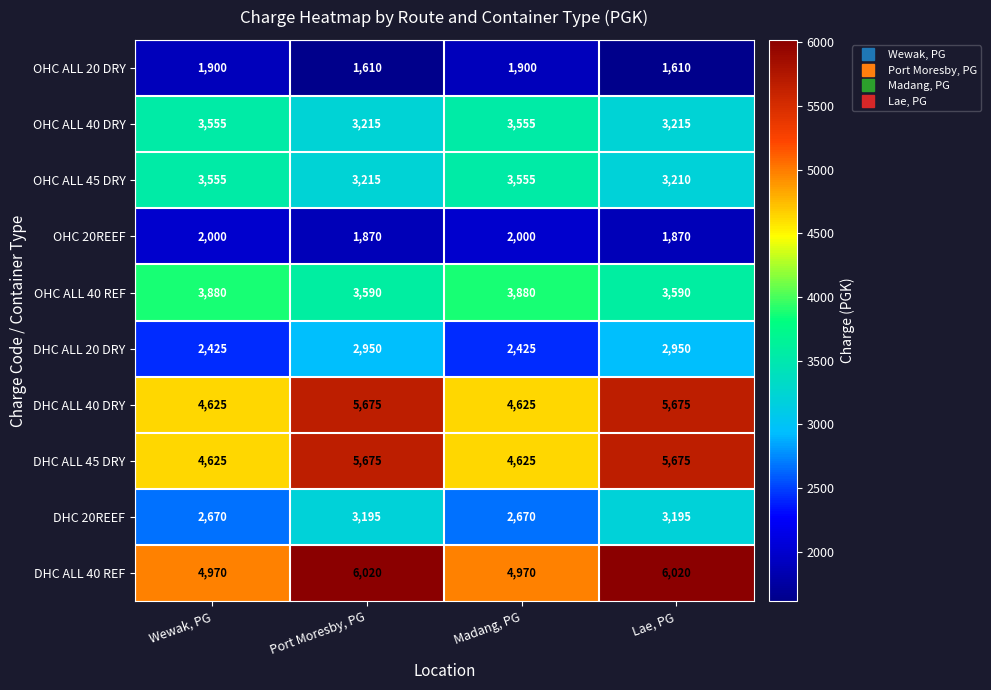

What is the spread (max minus min) of values at Lae, PG?

4410